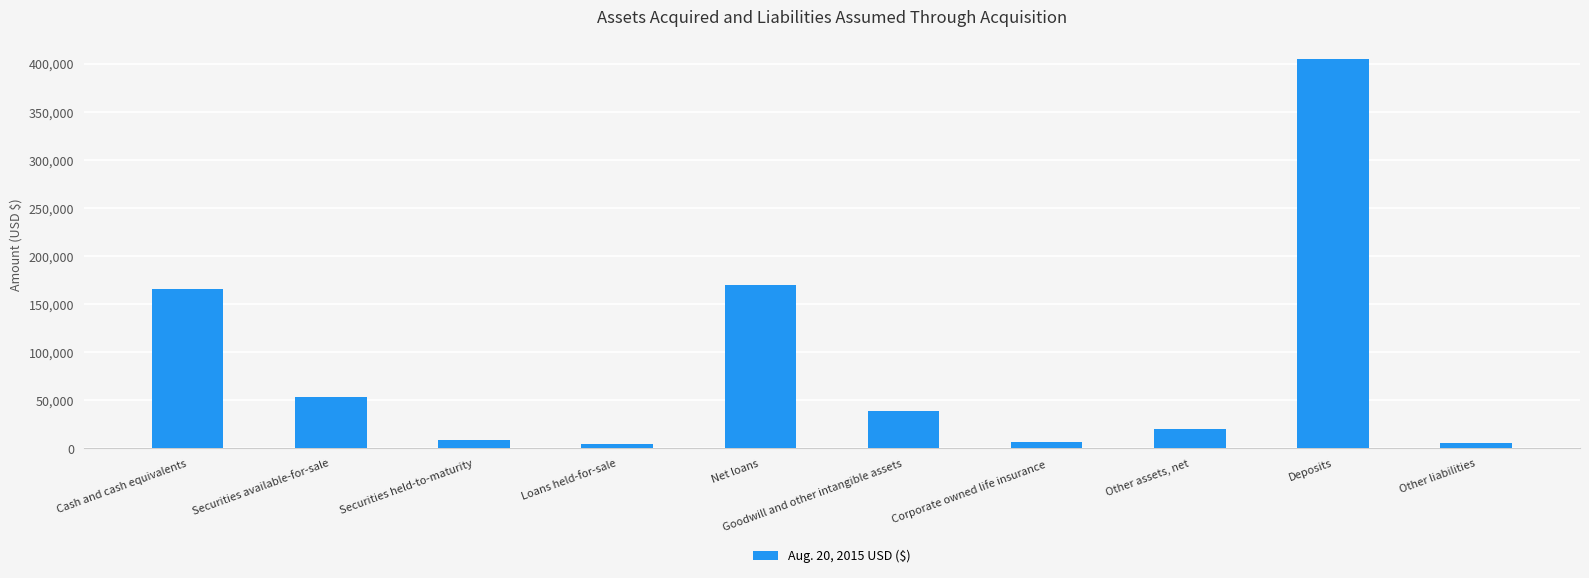

What is the ratio of the value at Goodwill and other intangible assets to the value at Securities held-to-maturity?

4.5